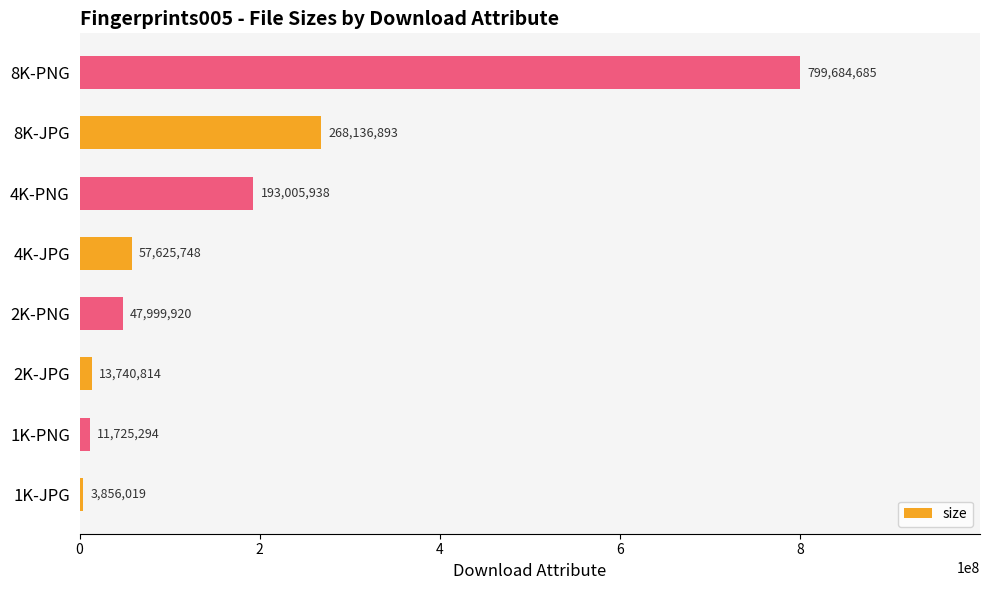

Is it true that the value at 4K-JPG is 57625748?

True